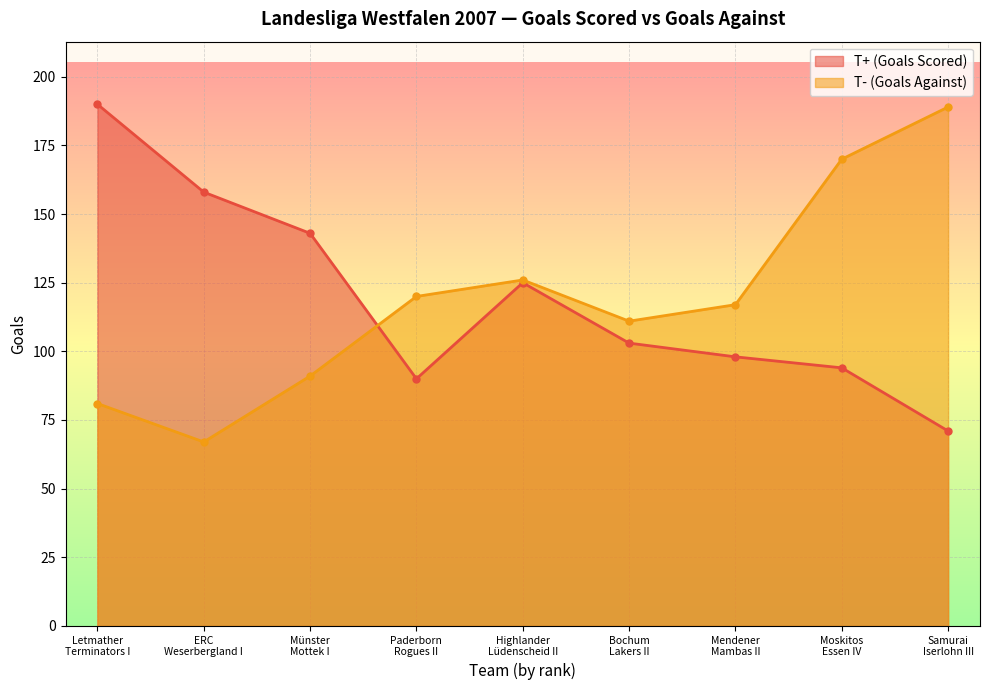

In T+ (Goals Scored), how many points are higher than both neighbors (excluding endpoints)?

1